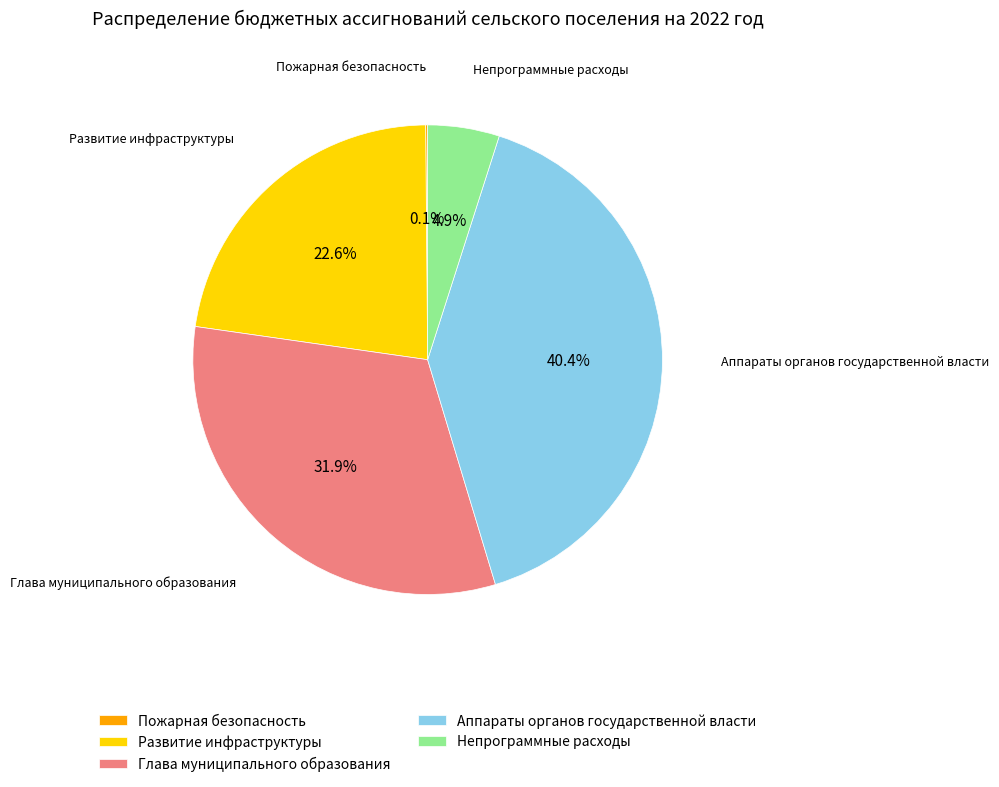

Which has a higher value, Развитие инфраструктуры or Глава муниципального образования?

Глава муниципального образования